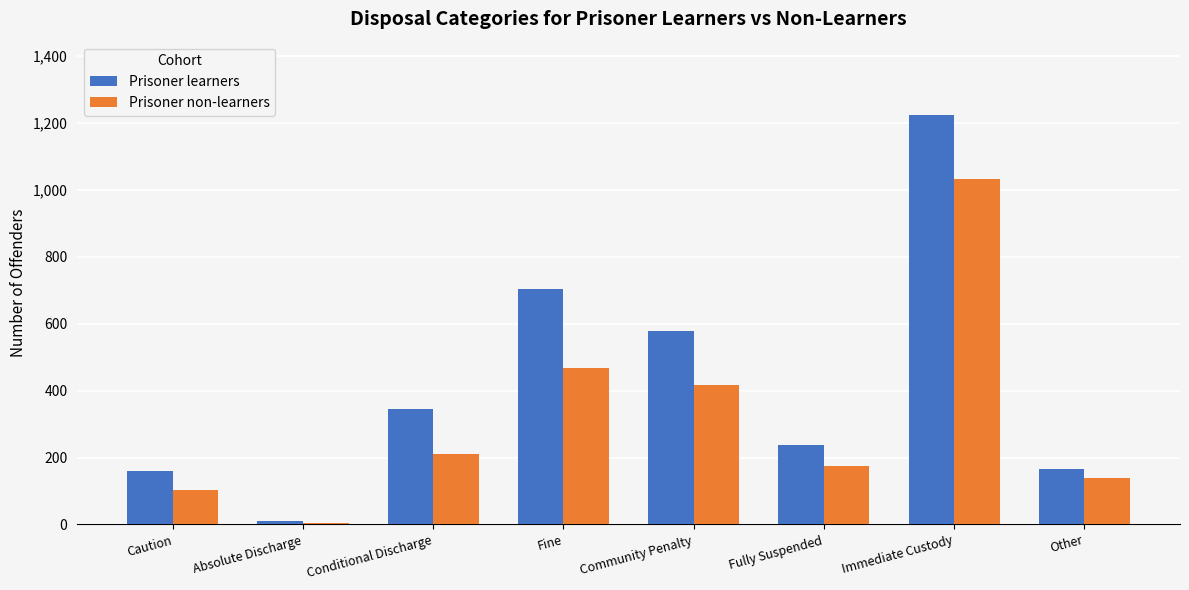

What are all the series names shown in the legend?

Prisoner learners, Prisoner non-learners